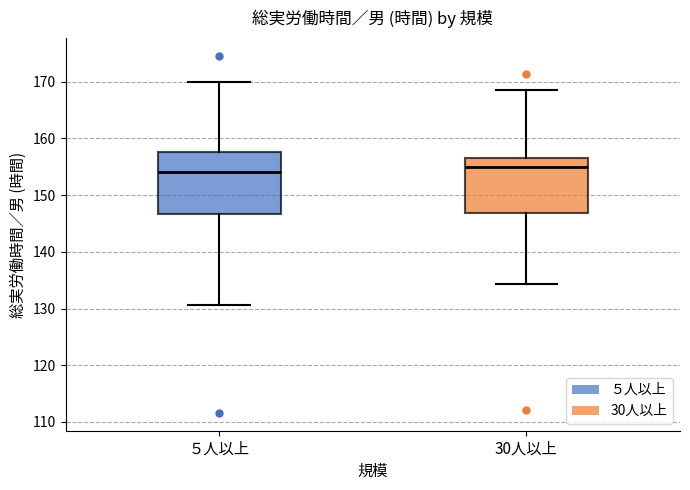

Reading left to right, read every box against the y-axis: the position of its median line, the range the box covers, and the ends of its whiskers. The values are not printed on the chart, so give them approximately, as read against the axis.

５人以上: median 154, box 147 to 158, whiskers 131 to 170
30人以上: median 155, box 147 to 157, whiskers 134 to 169